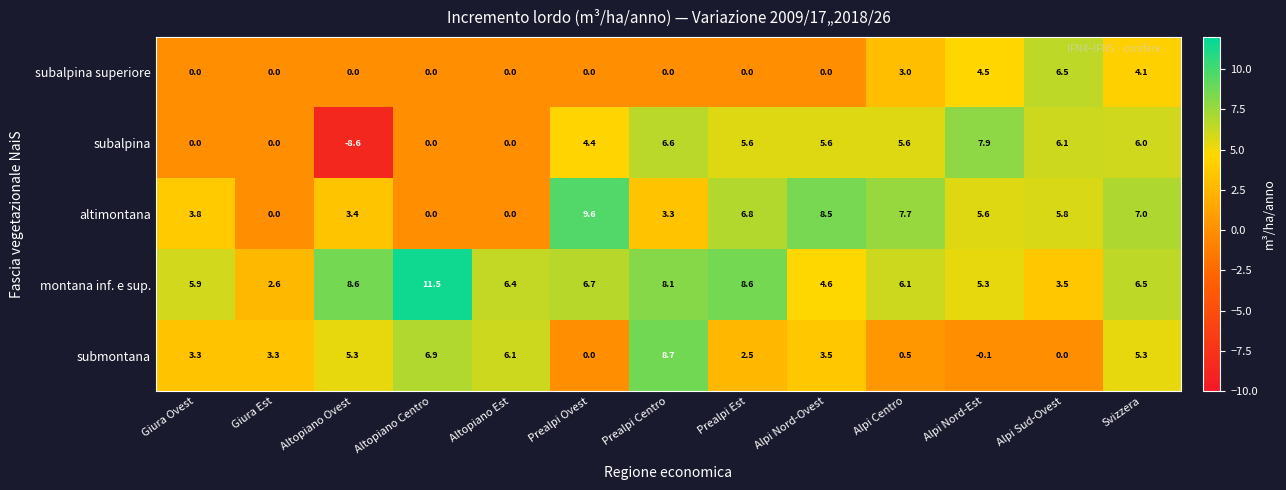

What is the total value across all series at Altopiano Est?

12.5